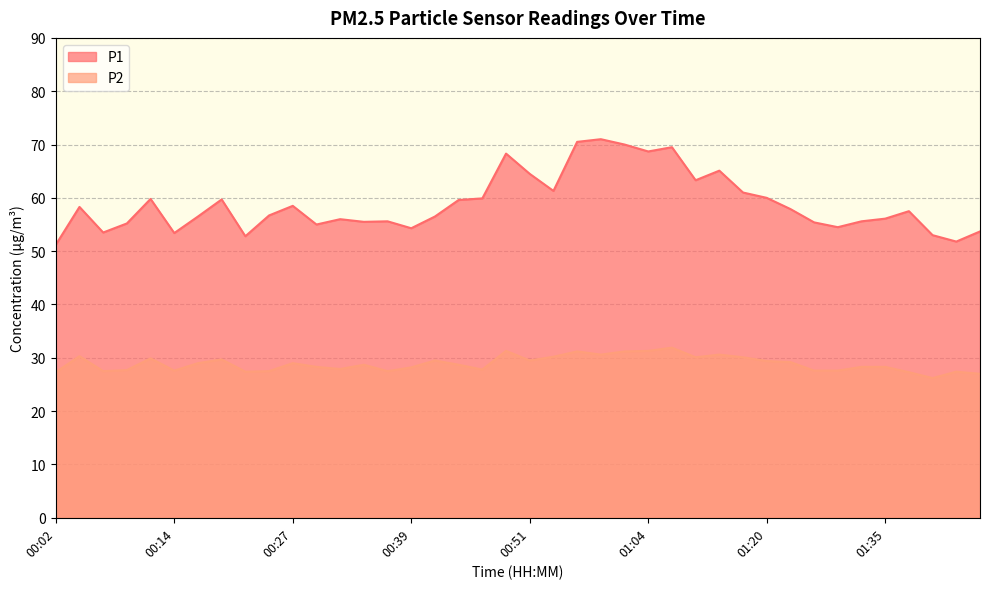

True or false: P1 and P2 intersect in this chart.

False